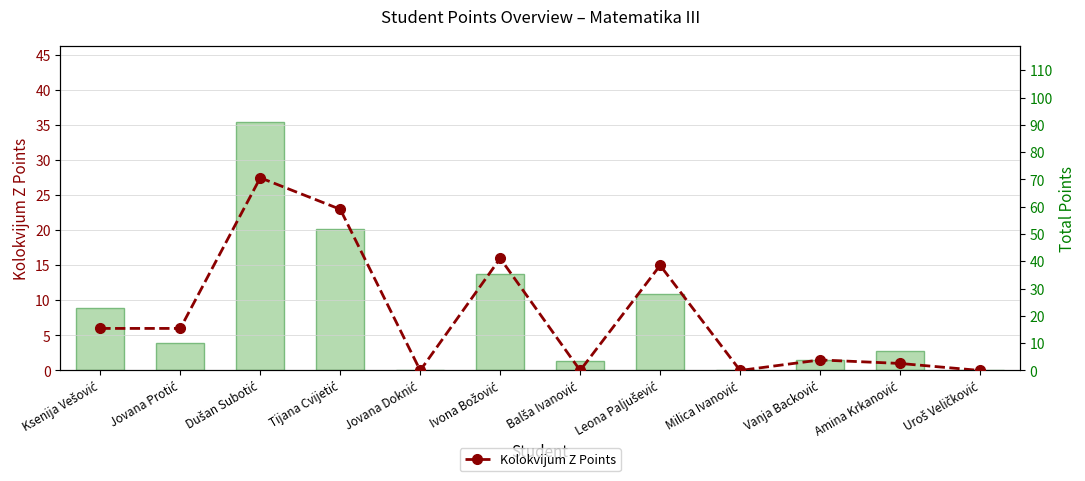

What is the value of the Total Points bar at the 1st from the left?

23.0